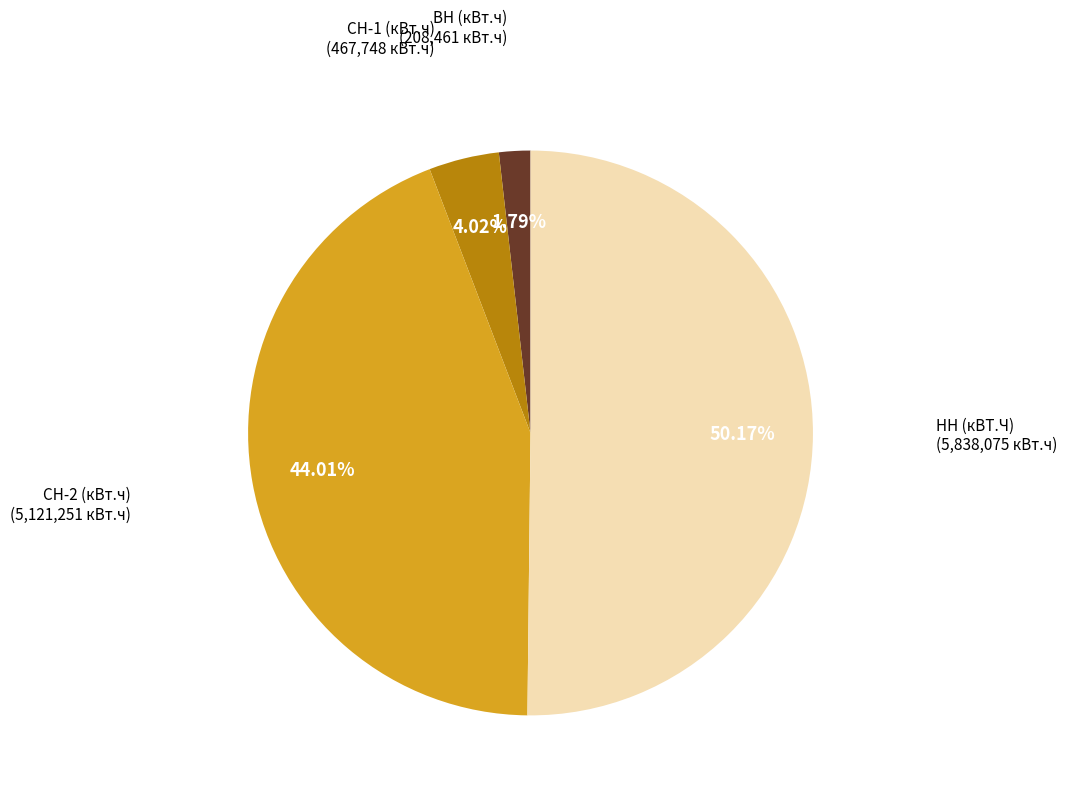

Combined, what portion of the pie is СН-2 (кВт.ч) and ВН (кВт.ч)?

45.8%